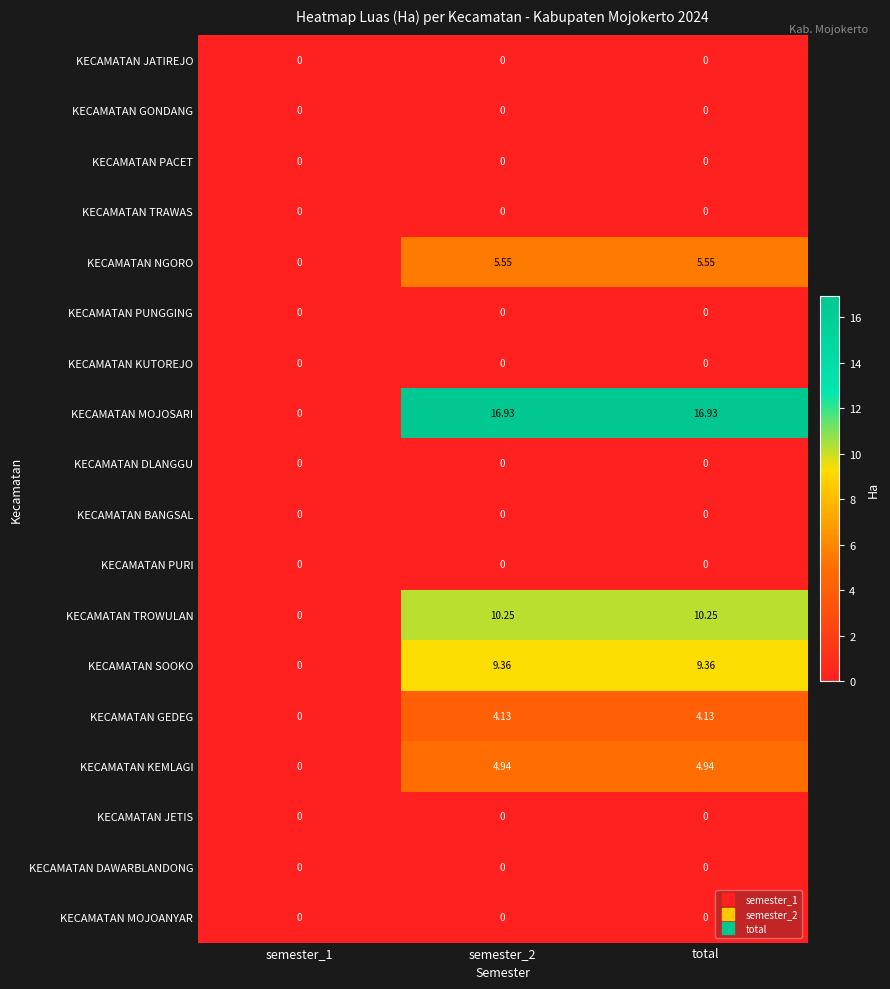

Between semester_1 and semester_2, which series saw the biggest shift?

KECAMATAN MOJOSARI